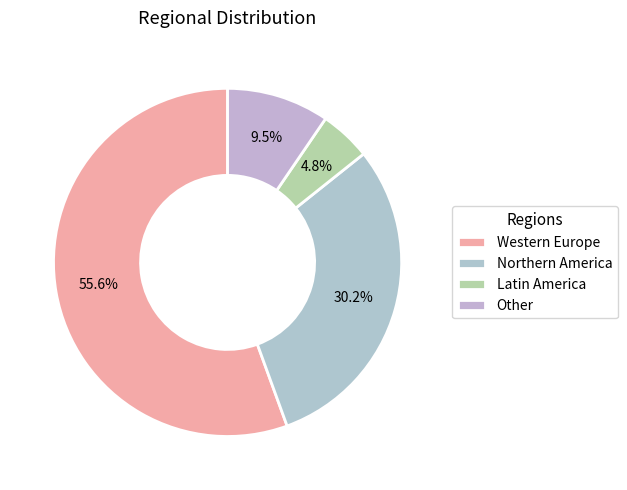

Count the number of slices in the pie.

4